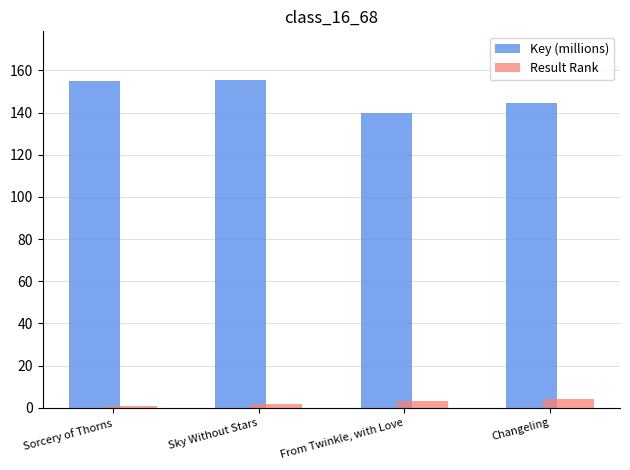

How many bars are there in each group?

2